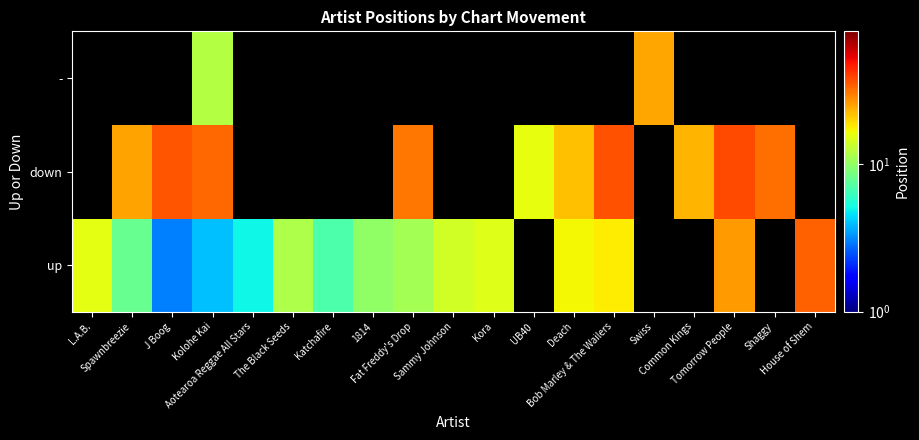

Between Katchafire and Deach, which is larger?

Deach